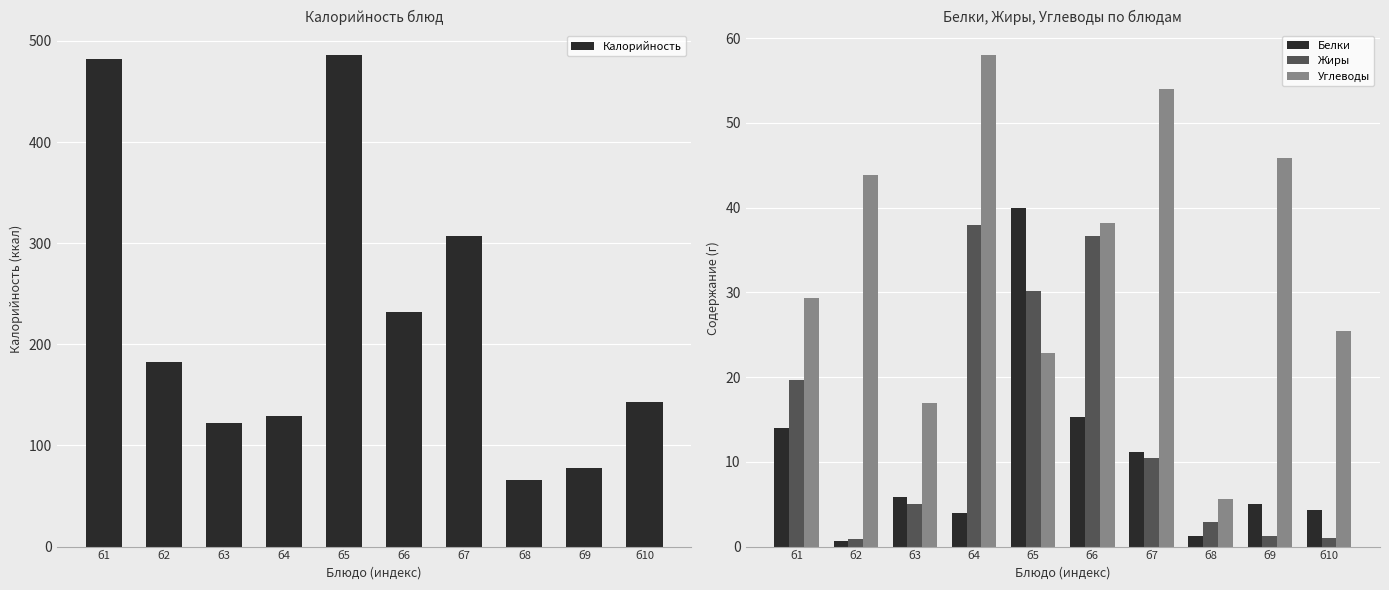

Reading left to right, list all the values displayed in this chart.

Калорийность: б1=482.3	б2=182.1	б3=122.5	б4=129.0	б5=486.0	б6=231.7	б7=307.6	б8=66.0	б9=77.6	б10=142.8
Белки: б1=14.0	б2=0.6	б3=5.8	б4=4.0	б5=40.0	б6=15.3	б7=11.2	б8=1.3	б9=5.0	б10=4.3
Жиры: б1=19.6	б2=0.9	б3=5.0	б4=38.0	б5=30.2	б6=36.6	б7=10.5	б8=2.9	б9=1.3	б10=1.0
Углеводы: б1=29.3	б2=43.9	б3=17.0	б4=58.0	б5=22.9	б6=38.2	б7=54.0	б8=5.6	б9=45.8	б10=25.4